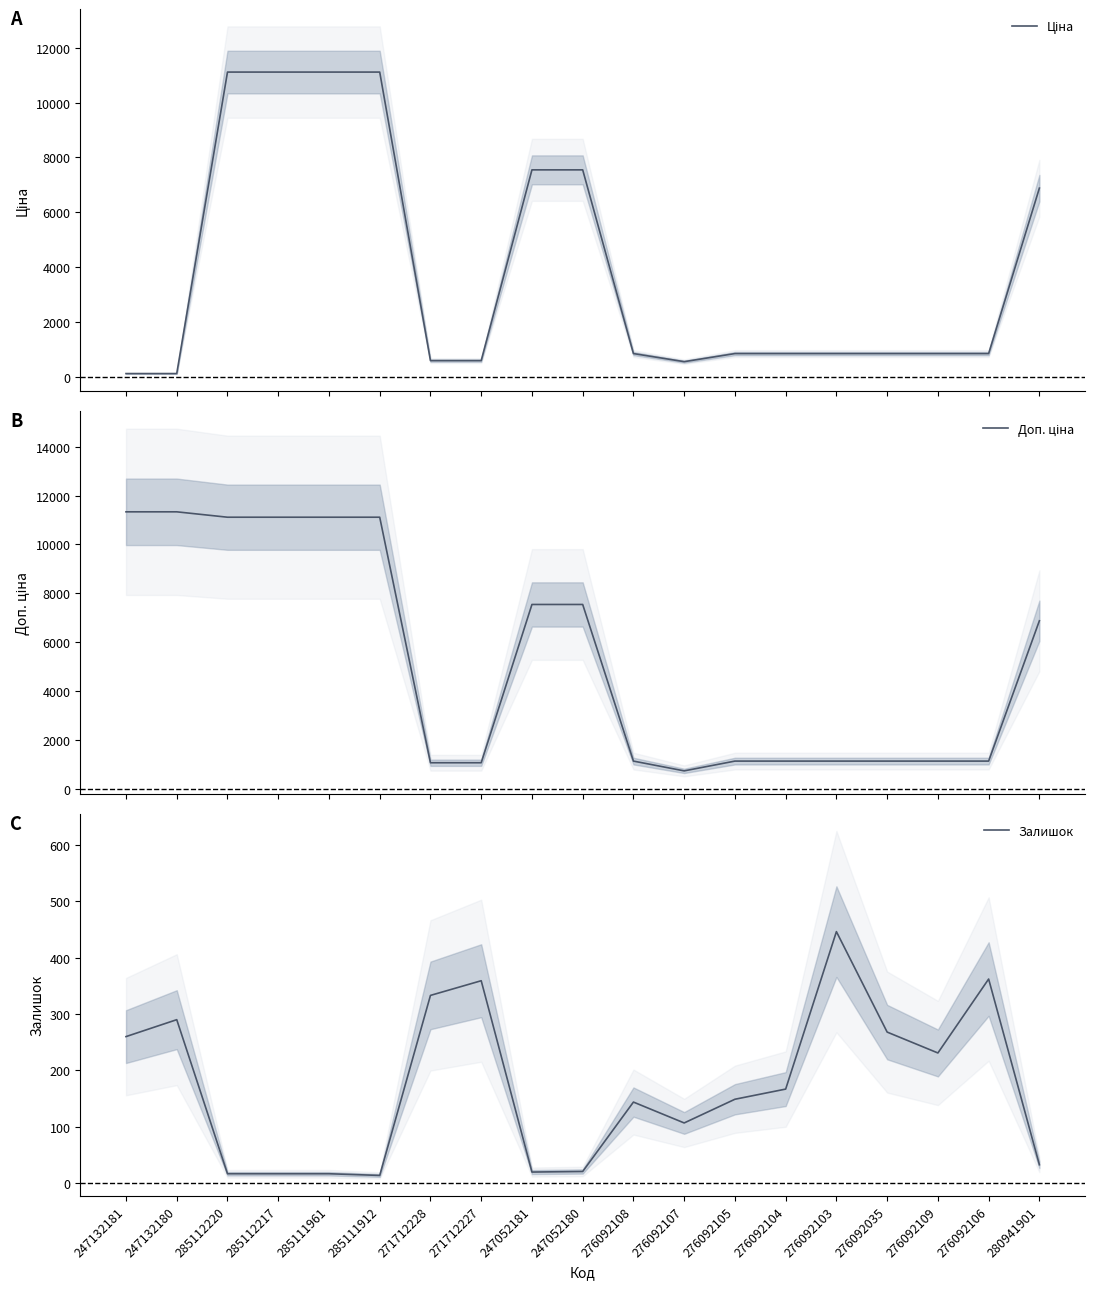

Which category has the lowest value in the Залишок series?

285111912